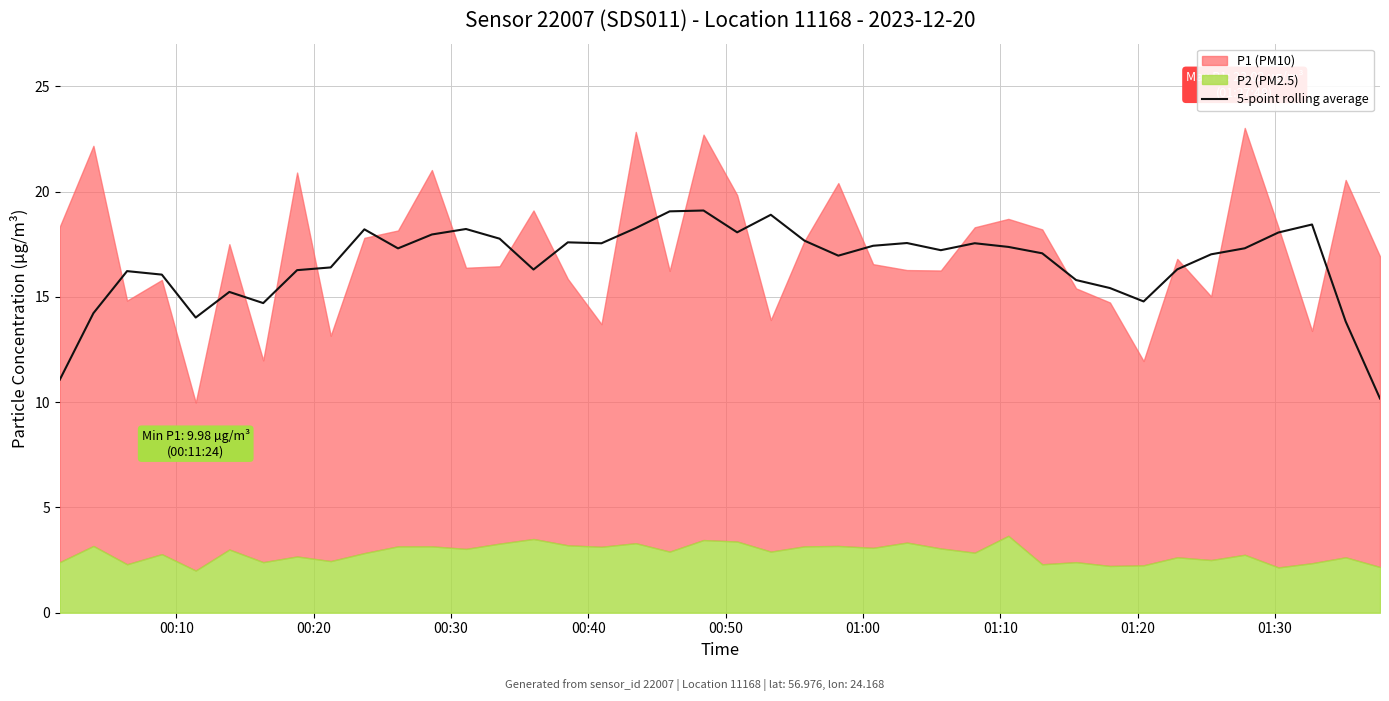

What is the lowest value of the 5-point rolling average series?

10.2